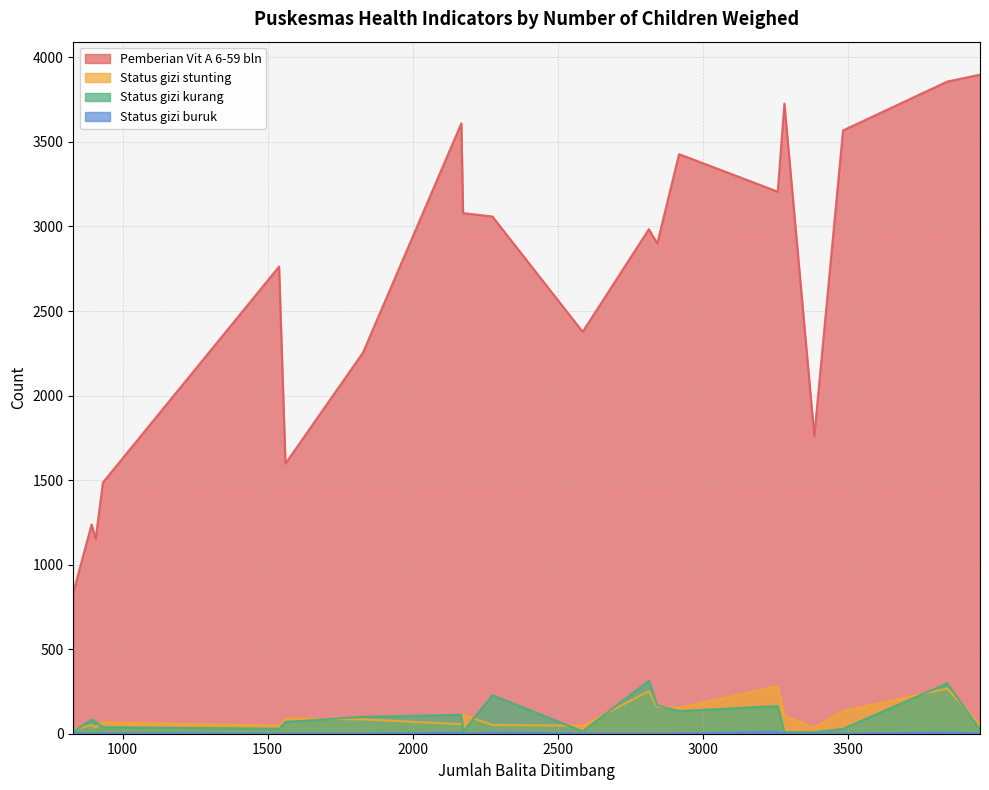

True or false: Status gizi kurang and Pemberian Vit A 6-59 bln cross at least once.

False